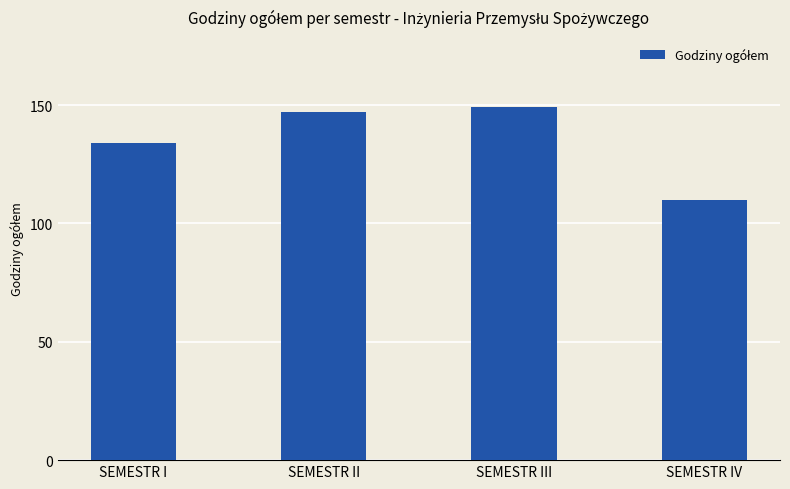

Rank the categories by value from highest to lowest.

SEMESTR III, SEMESTR II, SEMESTR I, SEMESTR IV